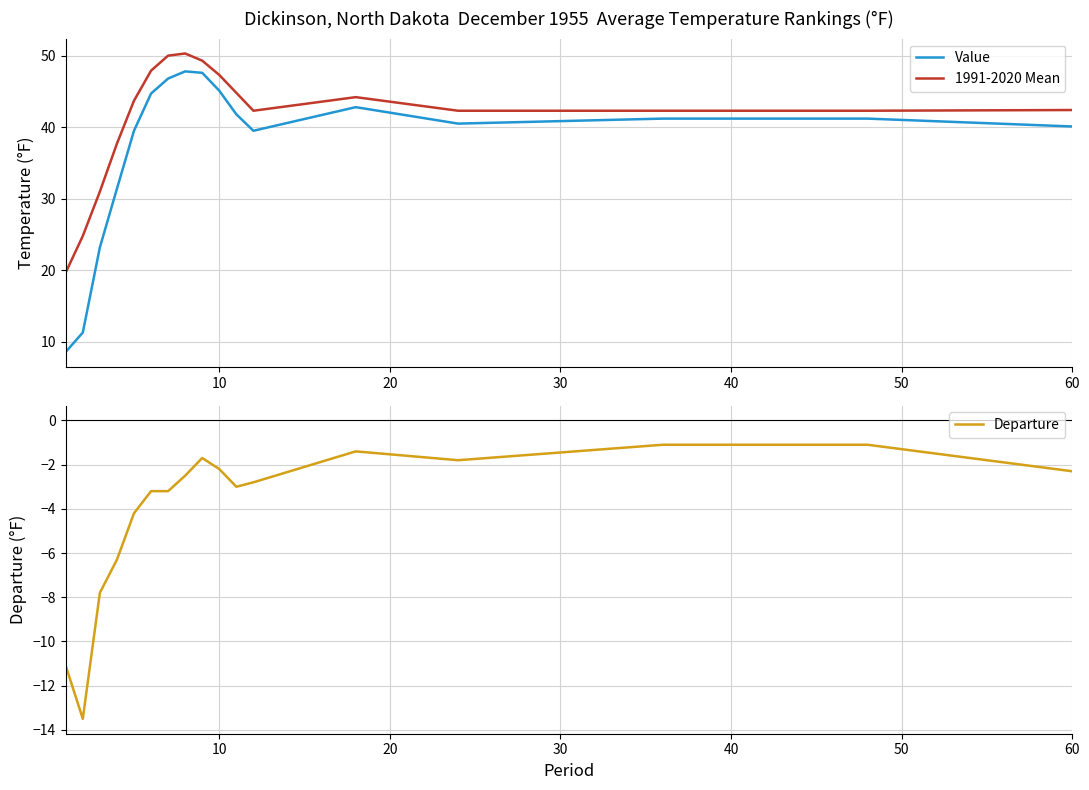

What is the lowest value of the 1991-2020 Mean series?

19.7